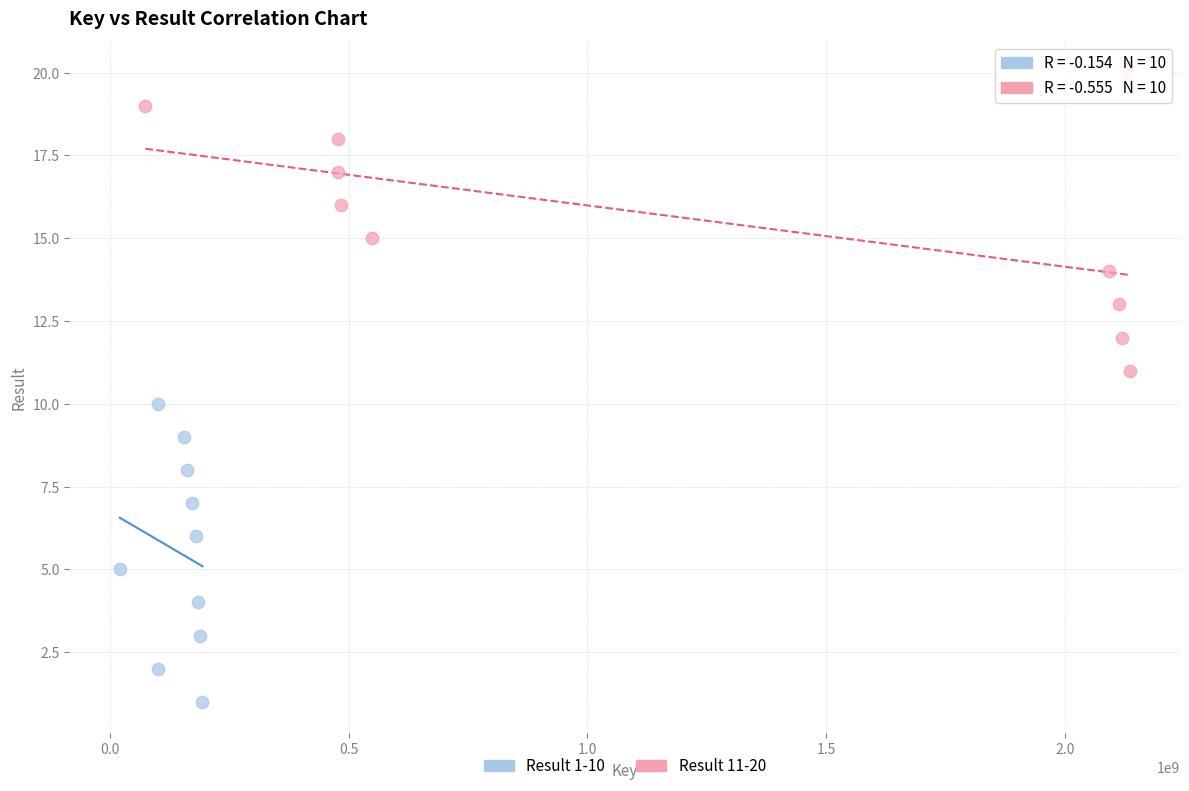

Which series contains the highest Y value?

Result 11-20